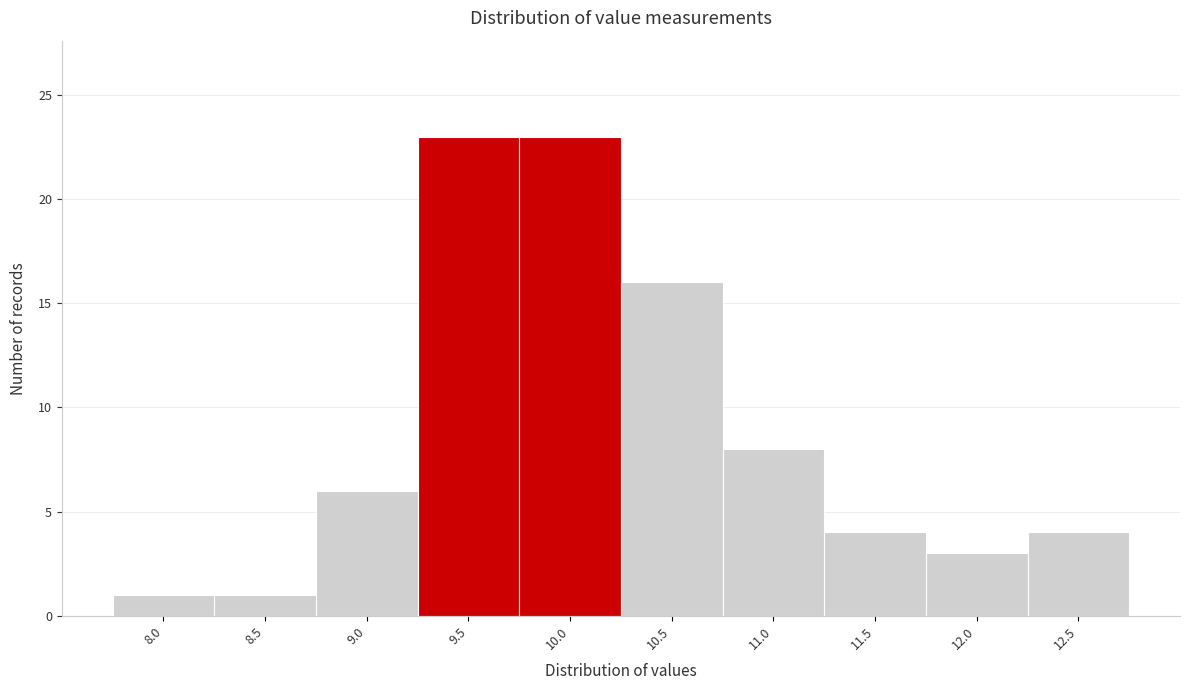

Reading left to right, extract all data points from this chart.

1	1	6	23	23	16	8	4	3	4